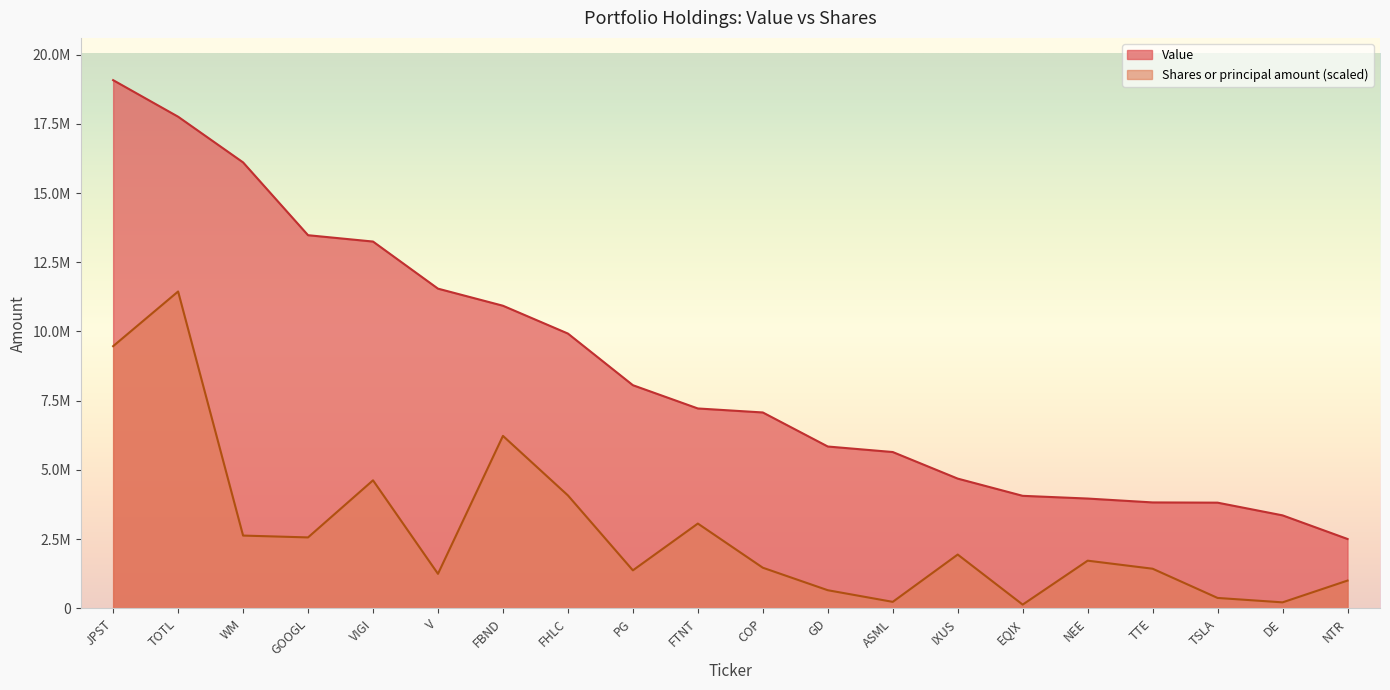

What is the label of the 19th point from the left?

DE